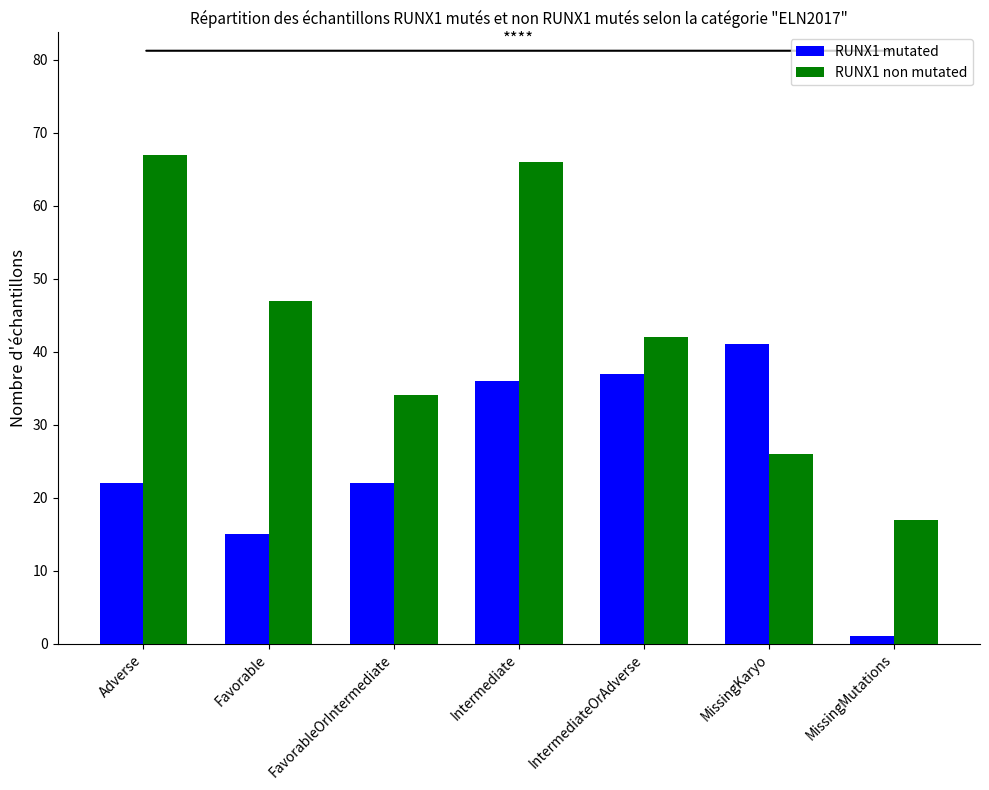

What is the average value of the RUNX1 non mutated series?

43